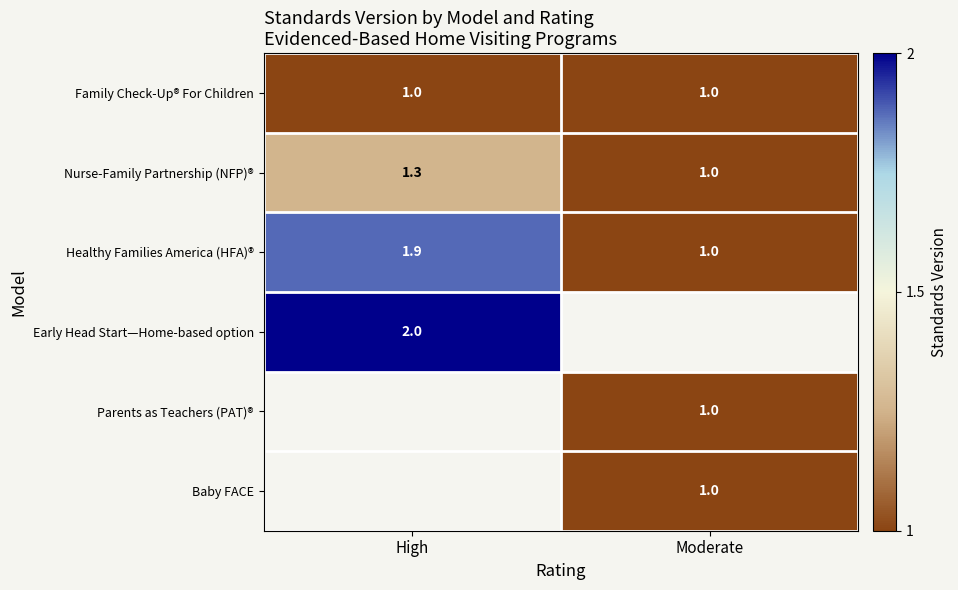

What is the maximum value shown in the chart?

2.0